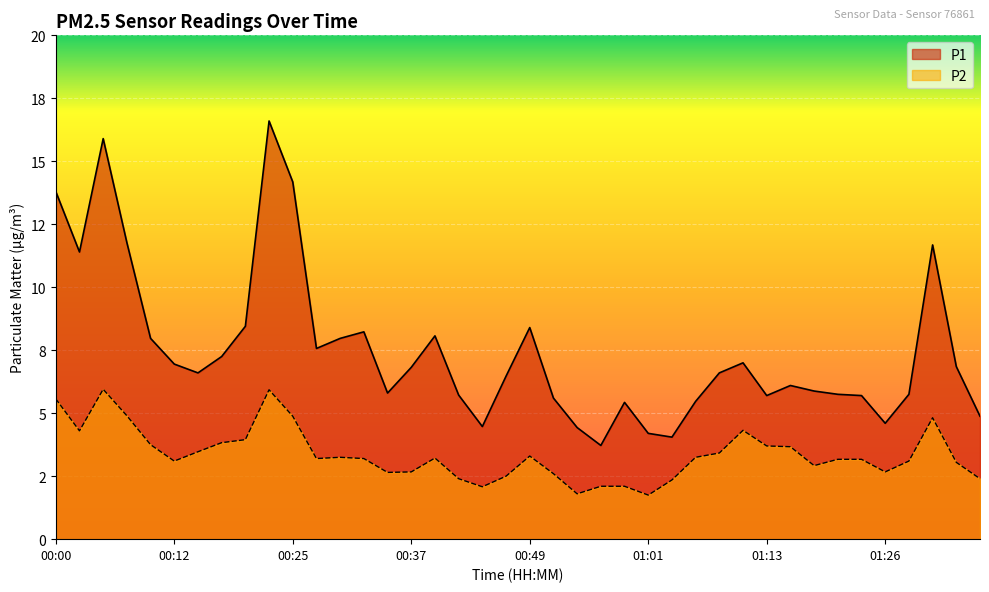

At which category does the chart reach its peak across all series?

00:22